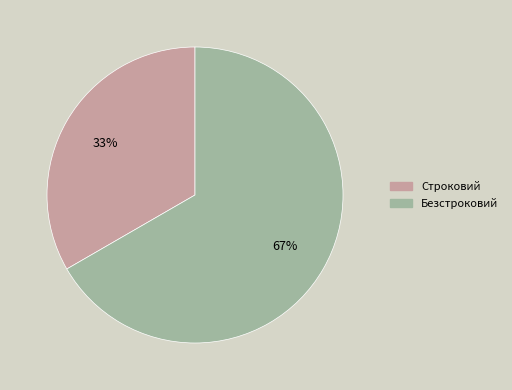

What is the ratio of the value at Строковий to the value at Безстроковий?

0.5